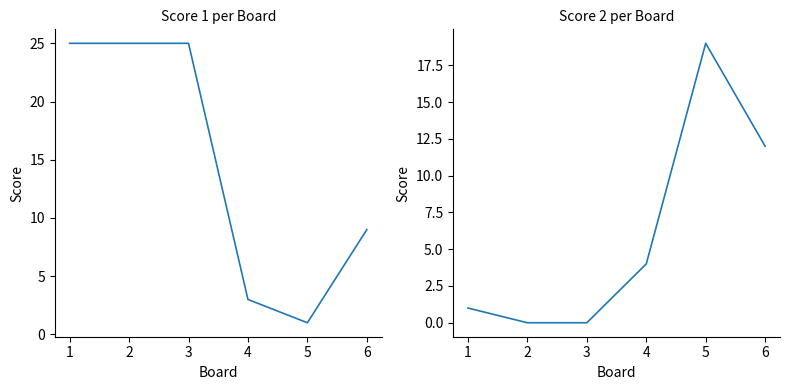

Rank the series at 3 from lowest to highest value.

Score 2, Score 1